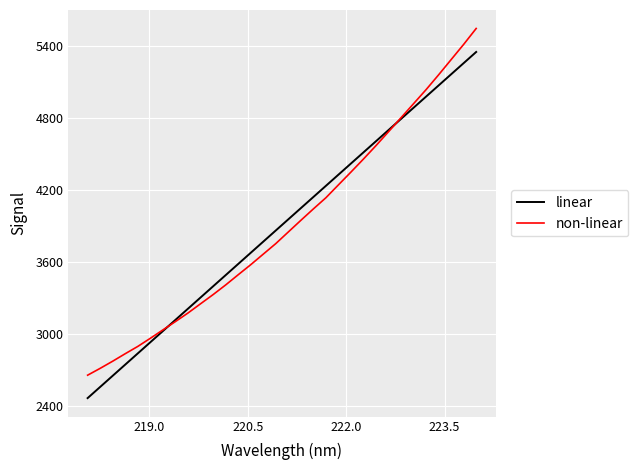

True or false: non-linear has more than 1 interior local peaks.

False